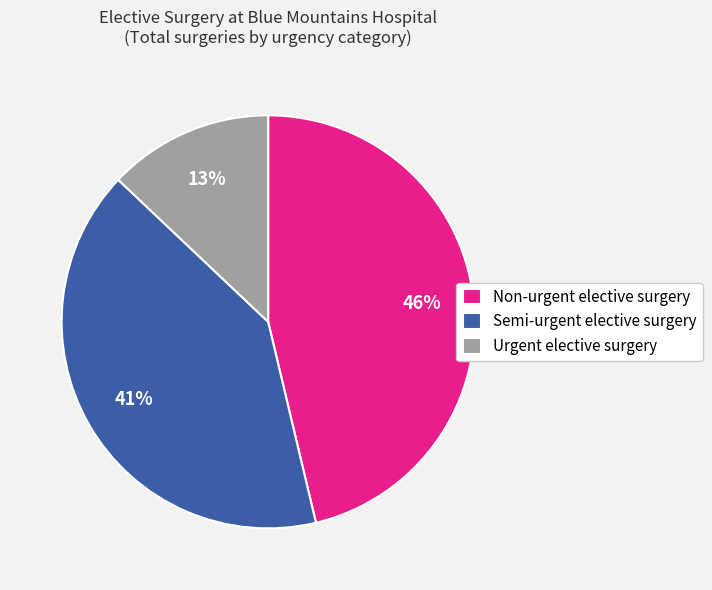

What is the ratio of the value at Semi-urgent elective surgery to the value at Non-urgent elective surgery?

0.9